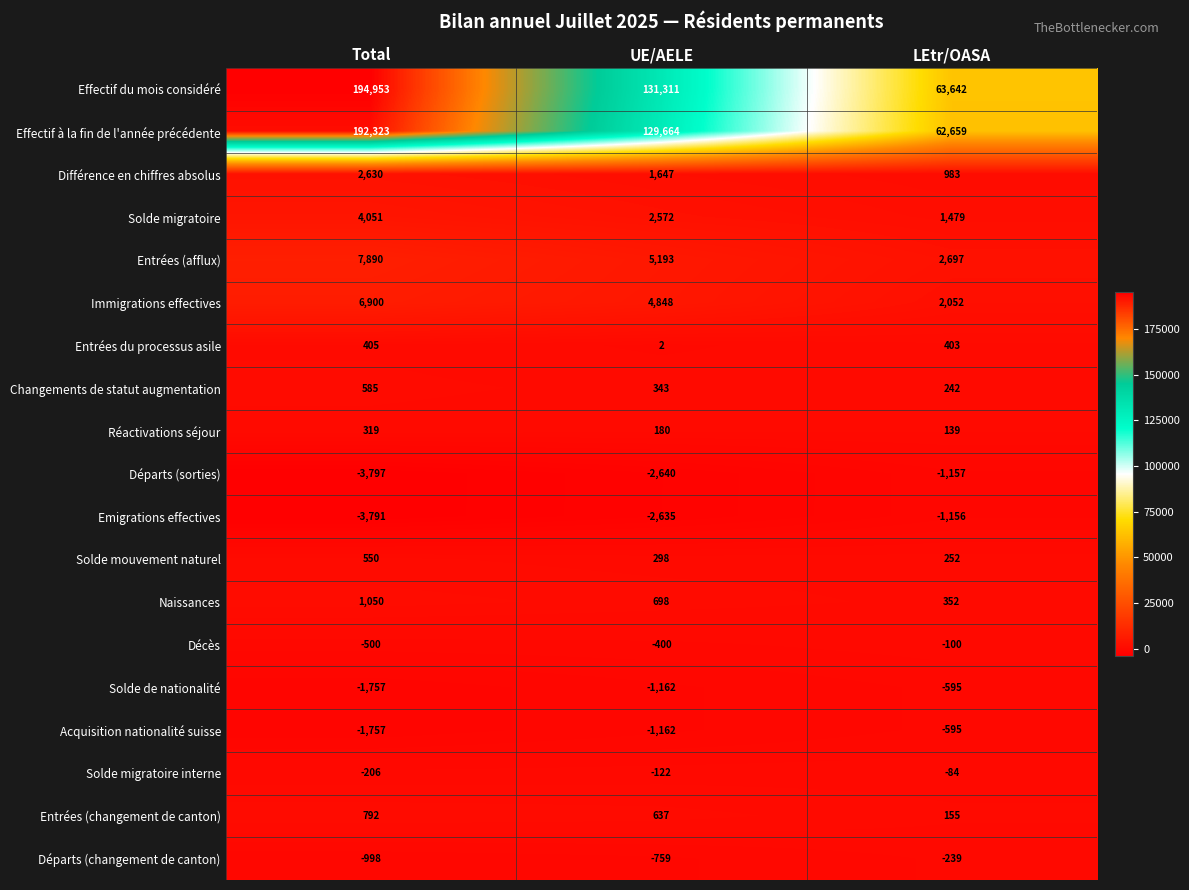

What is the sum of all Décès values?

-1000